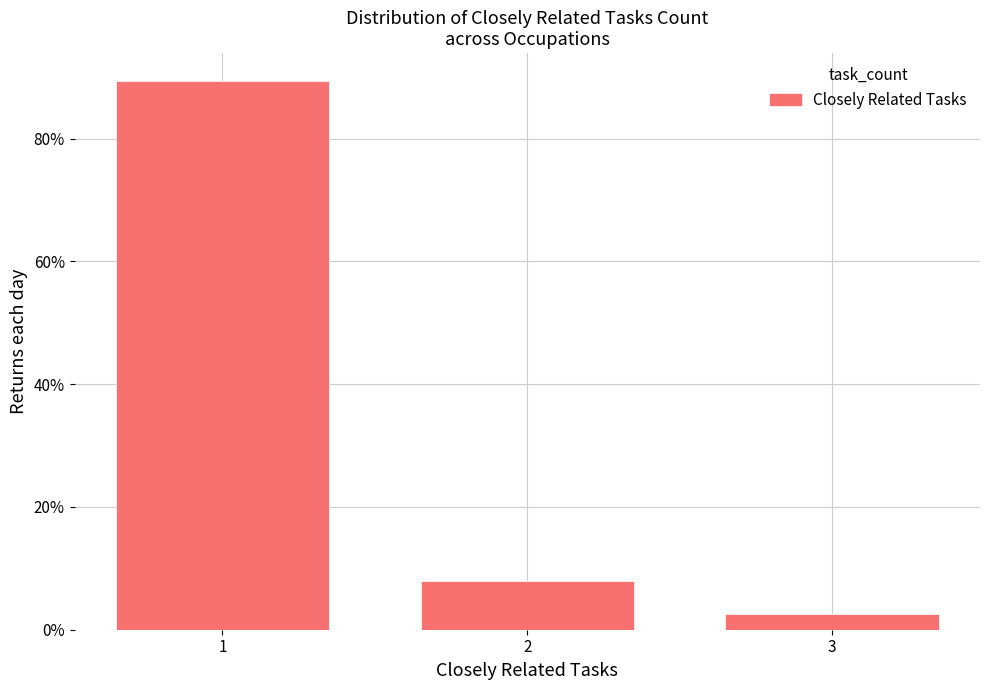

Reading left to right, extract all data points from this chart.

1=89.5	2=7.9	3=2.6